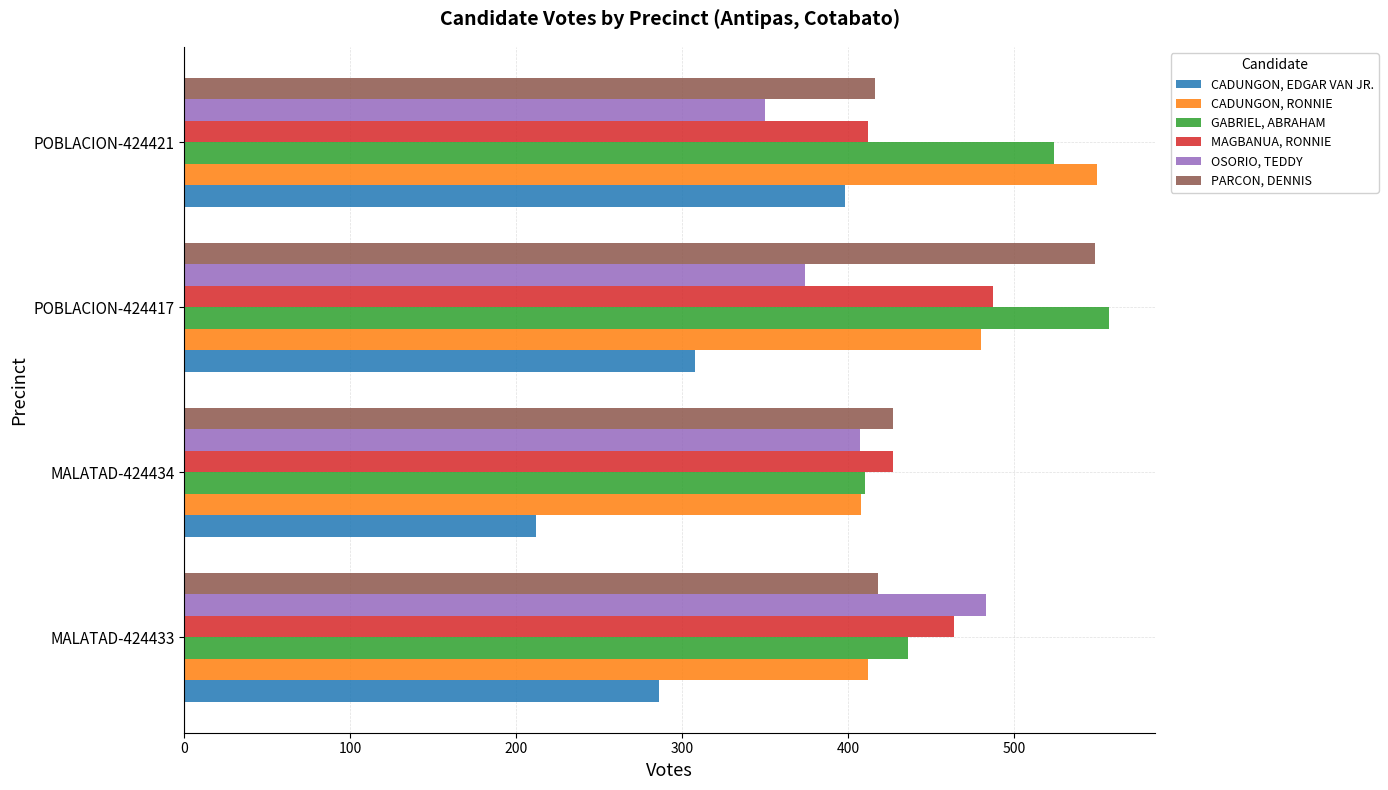

What is the maximum value shown in the chart?

557